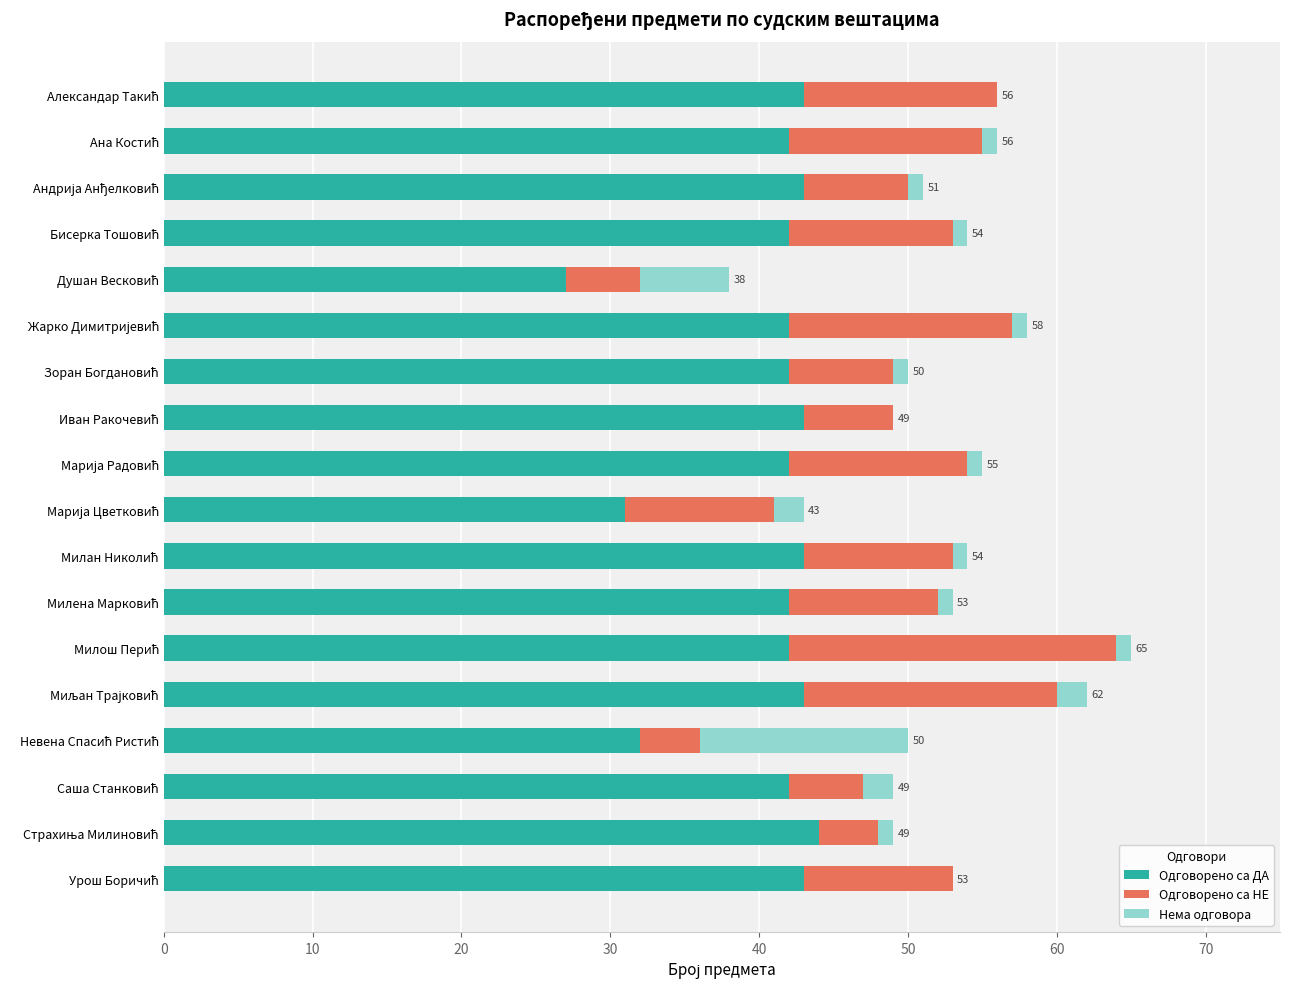

What is the highest value of the Одговорено са ДА series?

44